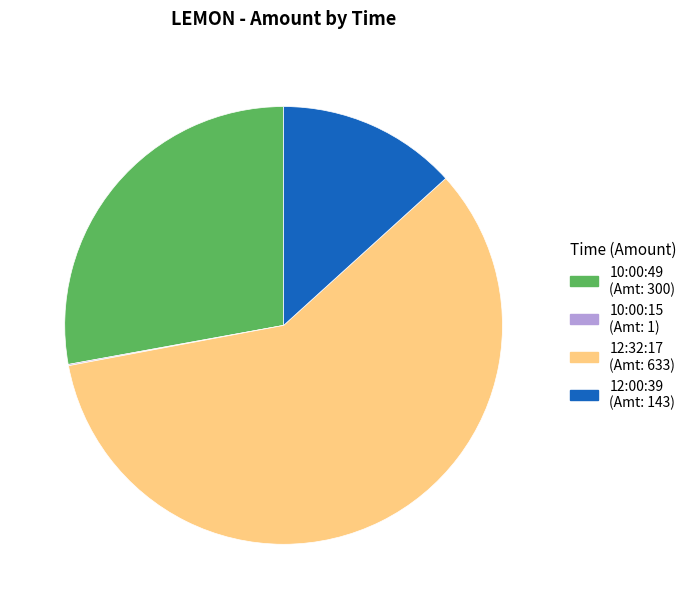

Which slice is the largest?

12:32:17